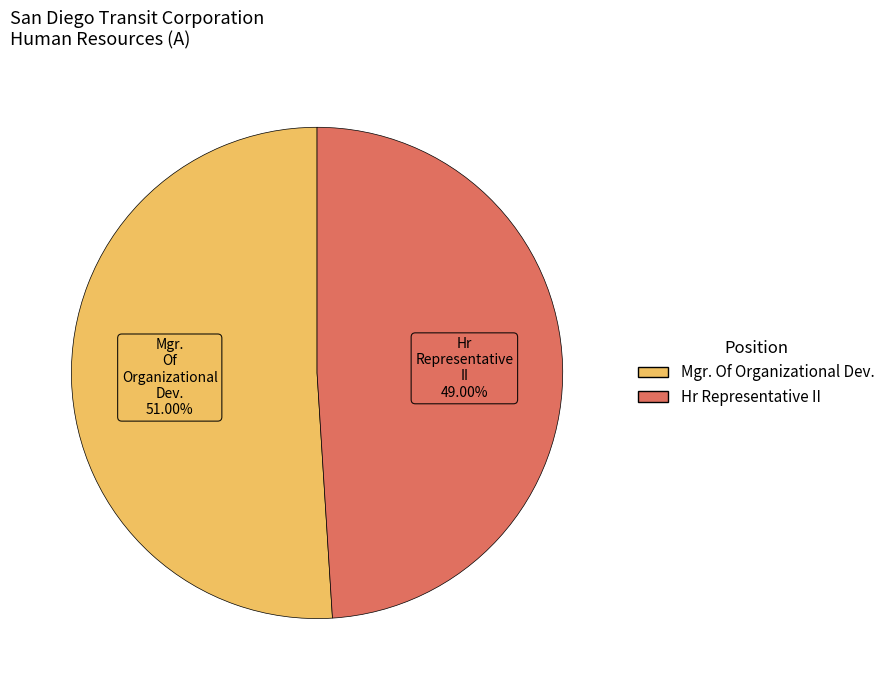

How many slices are in this pie chart?

2